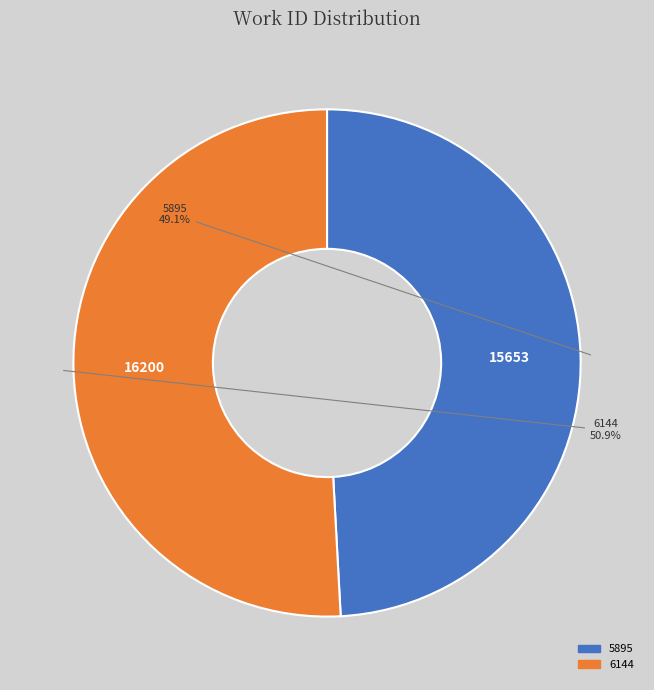

The 5895 slice represents 56% of the pie. True or false?

False